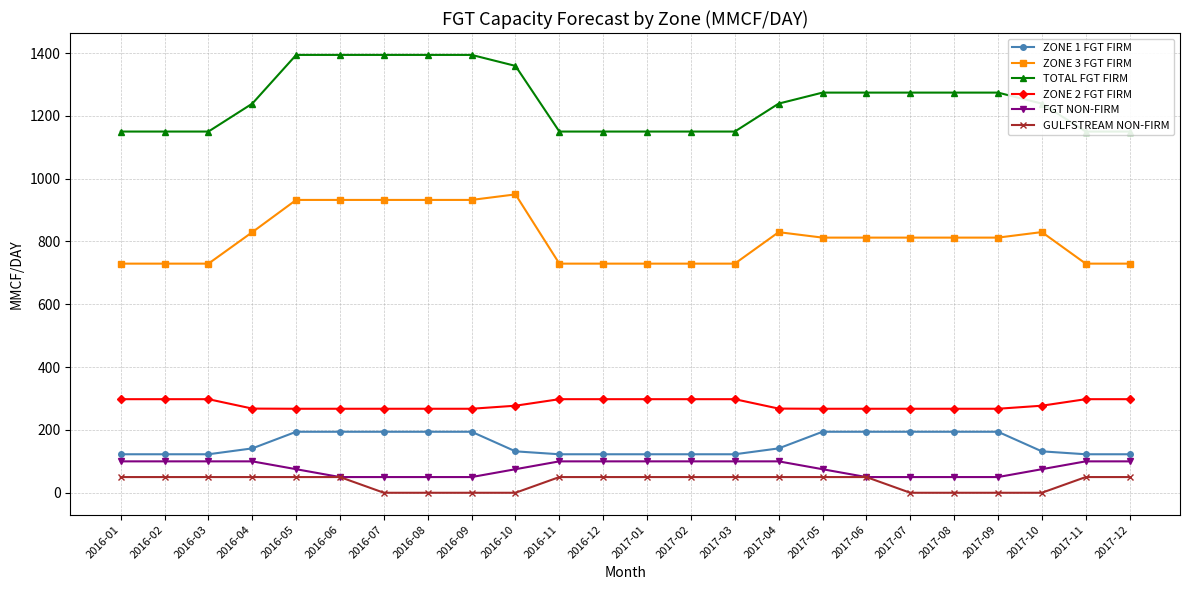

How many data points in ZONE 3 FGT FIRM are above 812?

14